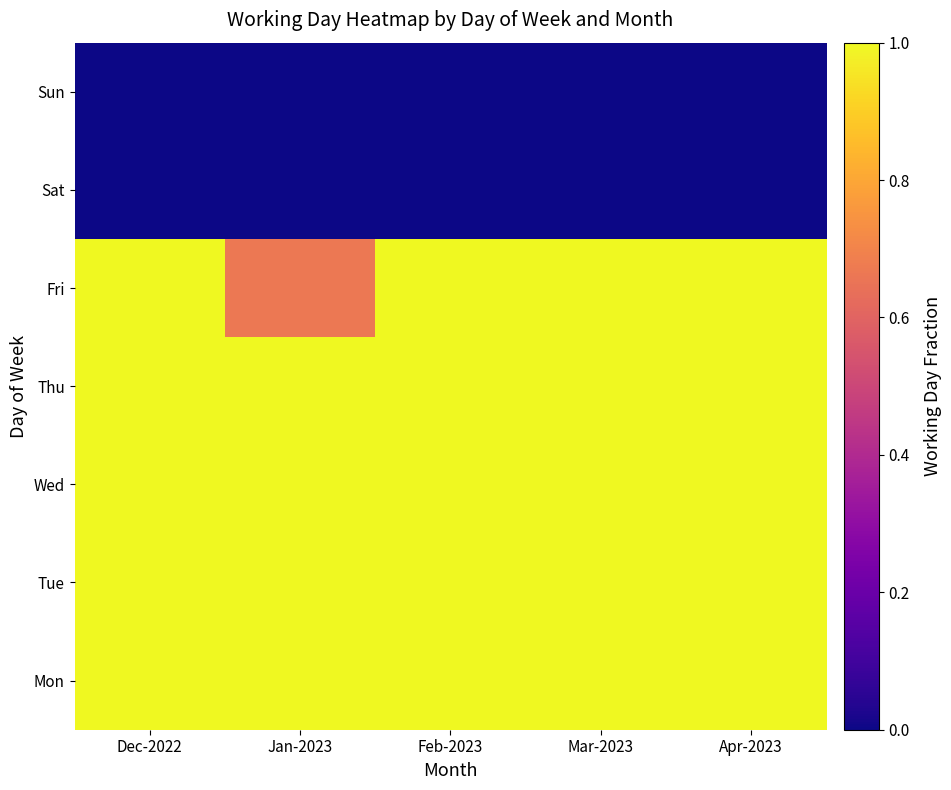

What is the total value across all series at Dec-2022?

5.0